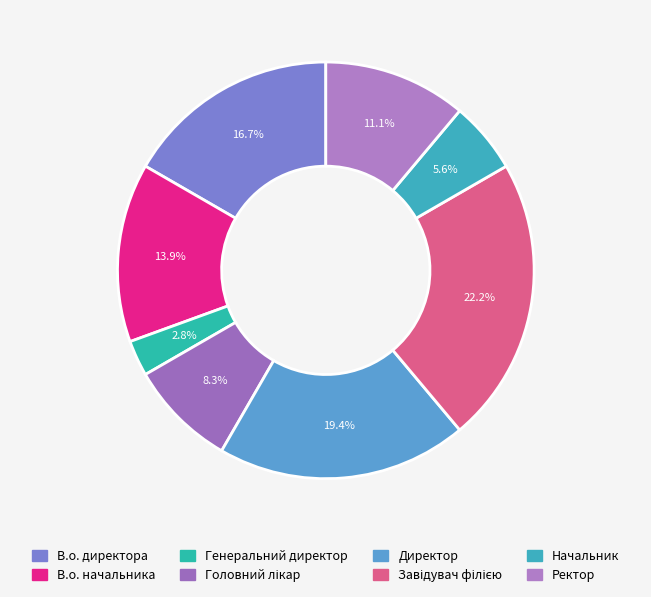

Is the sum of Головний лікар and В.о. начальника greater than half?

No